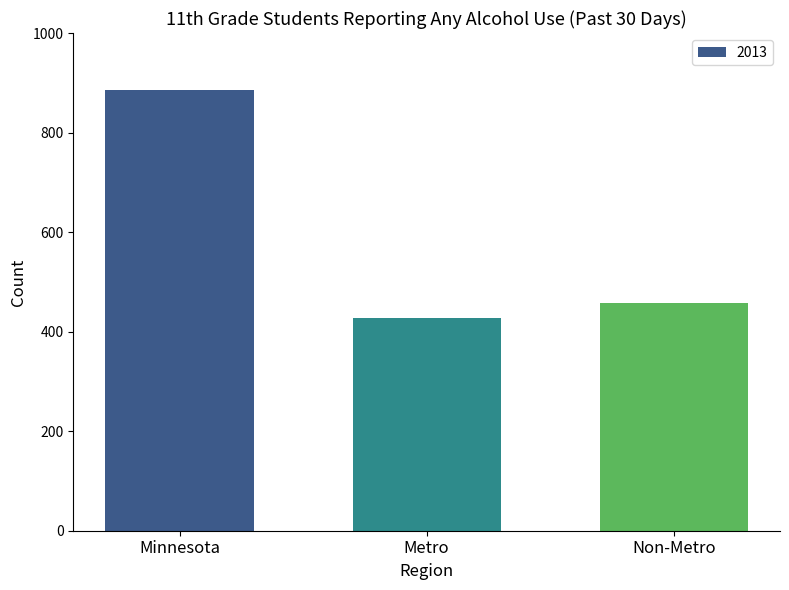

List the labels in order of value, largest first.

Minnesota, Non-Metro, Metro